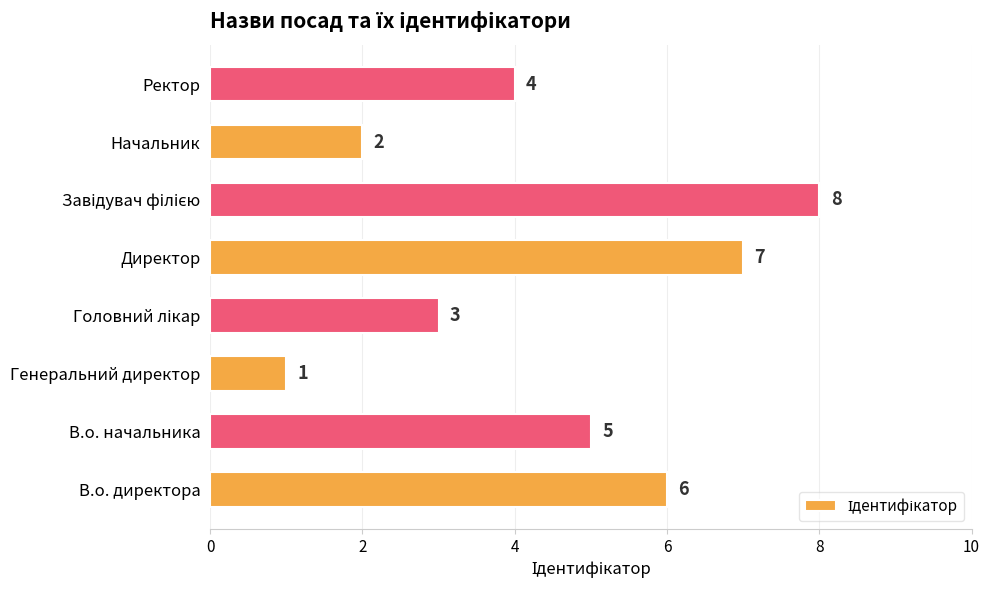

Between Ректор and Начальник, which is larger?

Ректор